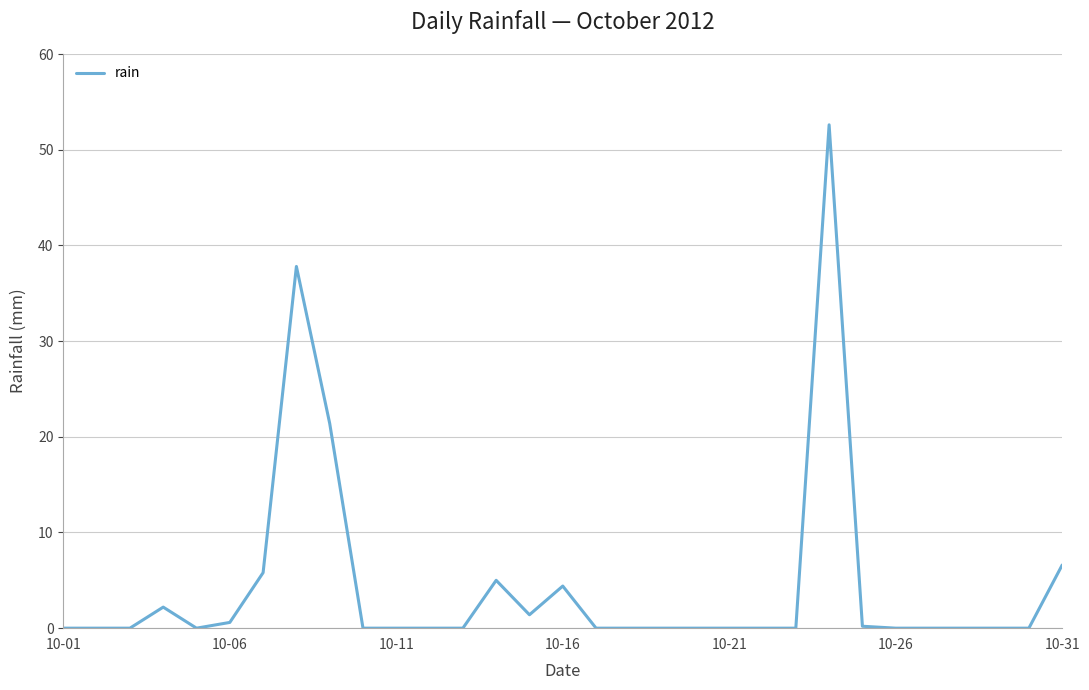

What is the greatest value displayed?

52.6